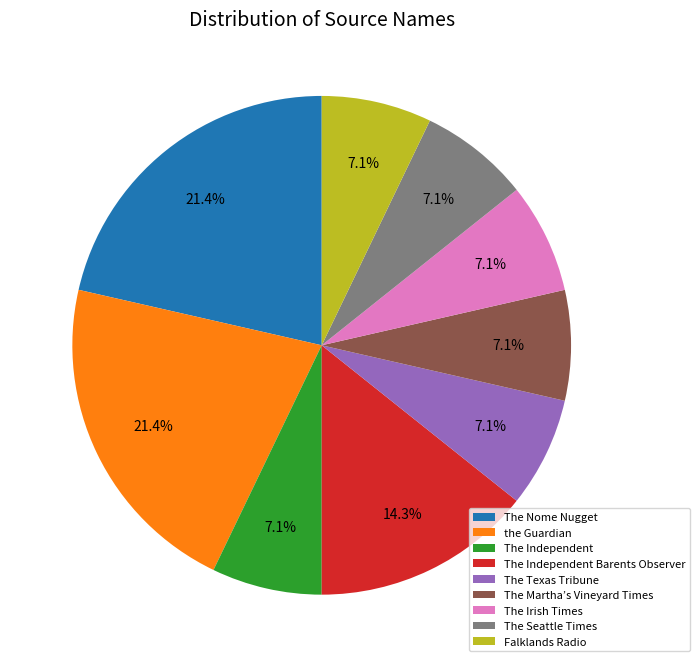

Does The Nome Nugget account for over 50% of the chart?

No